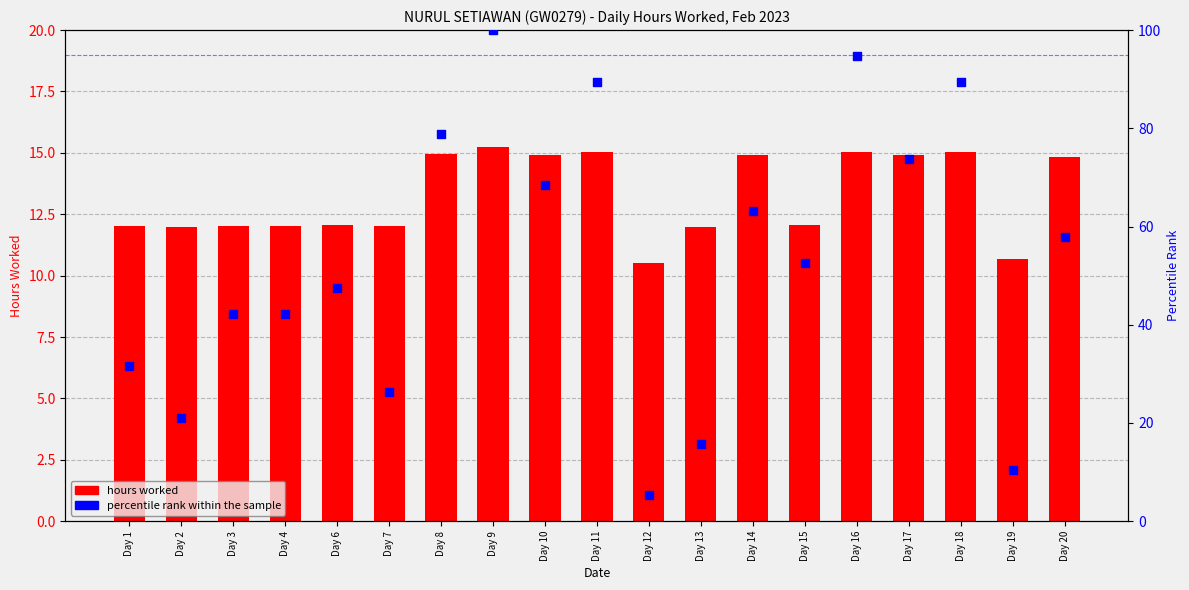

Which series contains the highest Y value?

percentile rank within the sample